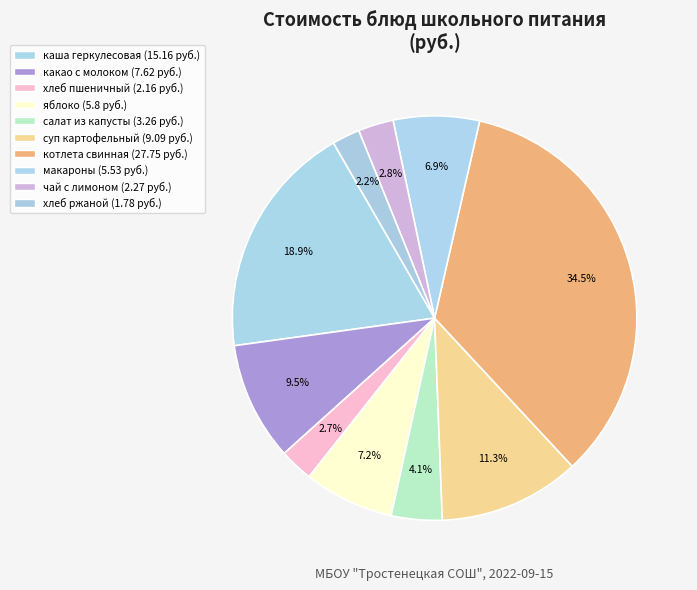

How many segments does this pie chart have?

10